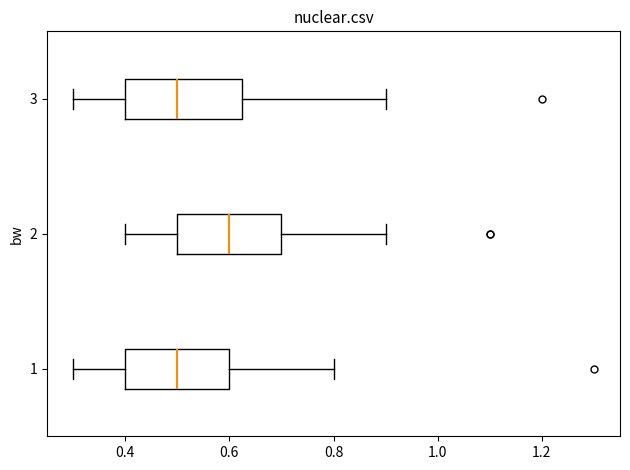

Where is the right edge of the box at y = 1 on the x-axis? The values are not printed on the chart, so give them approximately, as read against the axis.

0.60